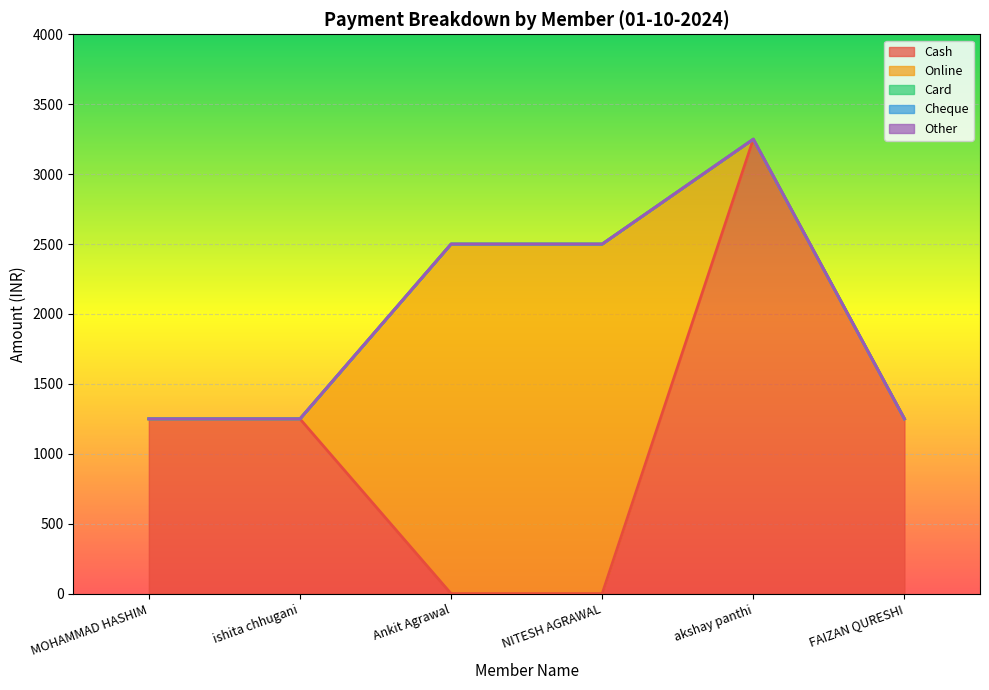

Reading left to right, list all the values displayed in this chart.

Cash: 1250	1250	0	0	3250	1250
Online: 0	0	2500	2500	0	0
Card: 0	0	0	0	0	0
Cheque: 0	0	0	0	0	0
Other: 0	0	0	0	0	0